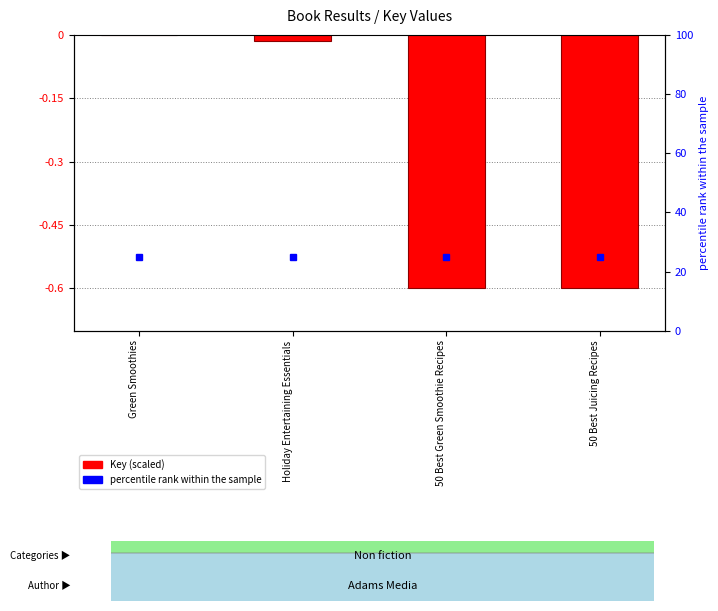

Rank the categories by value from lowest to highest.

50 Best Green Smoothie Recipes, 50 Best Juicing Recipes, Holiday Entertaining Essentials, Green Smoothies